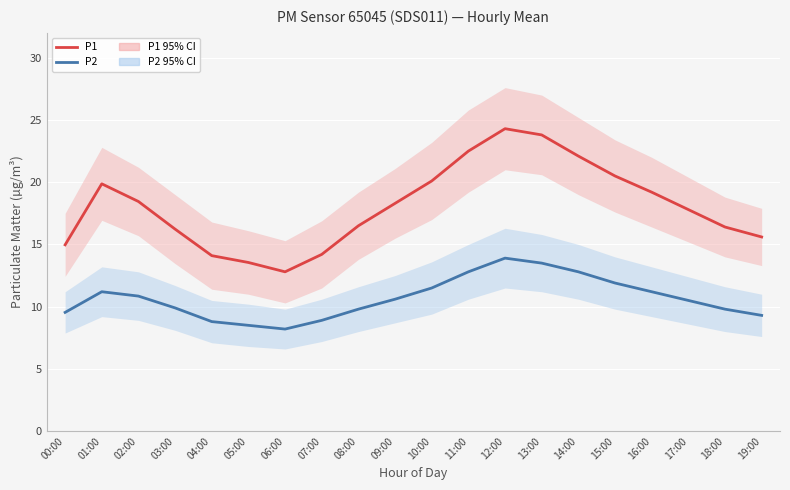

Which series has the largest total across all categories?

P1